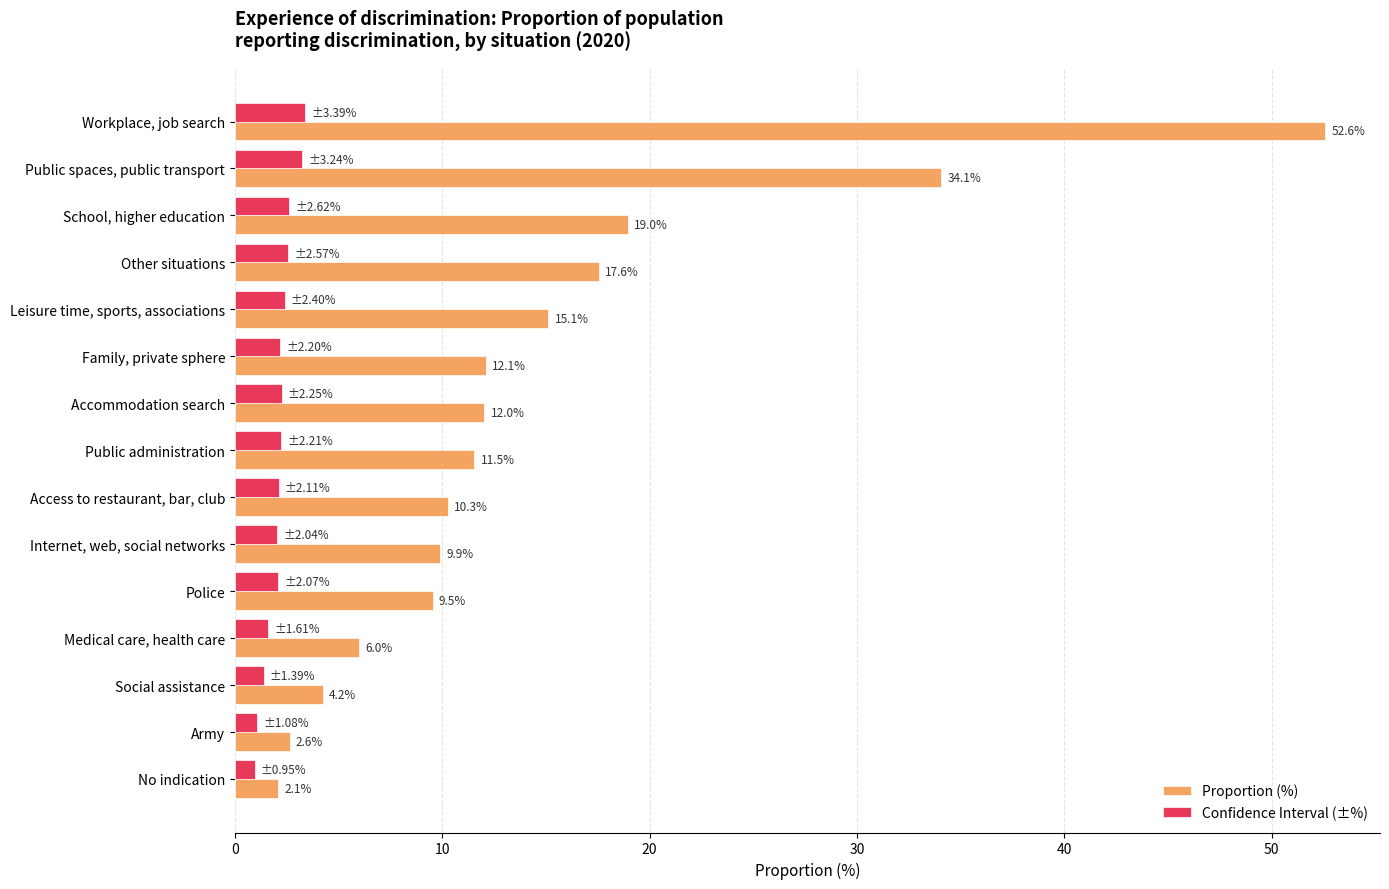

Rank the series by their maximum value, from highest to lowest.

Proportion (%), Confidence Interval (±%)